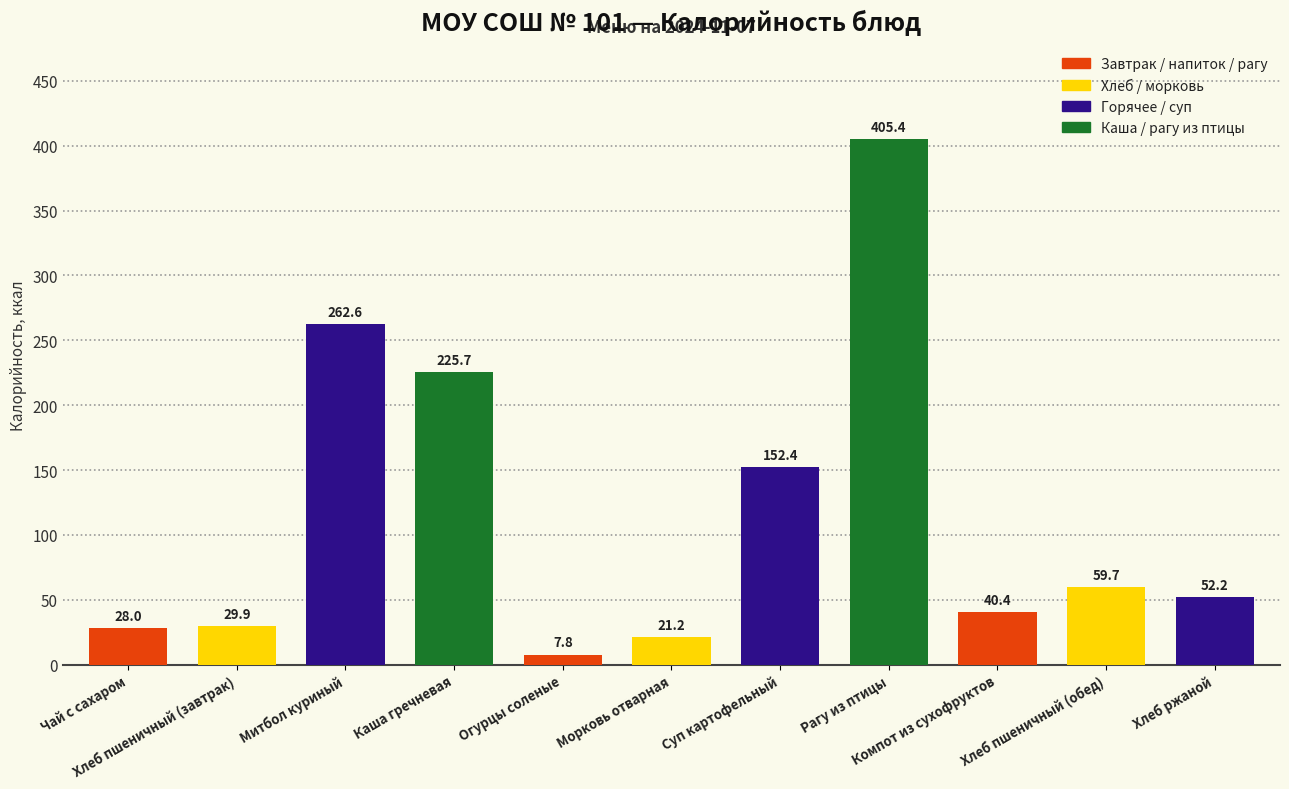

Which has a higher value, Рагу из птицы or Каша гречневая?

Рагу из птицы